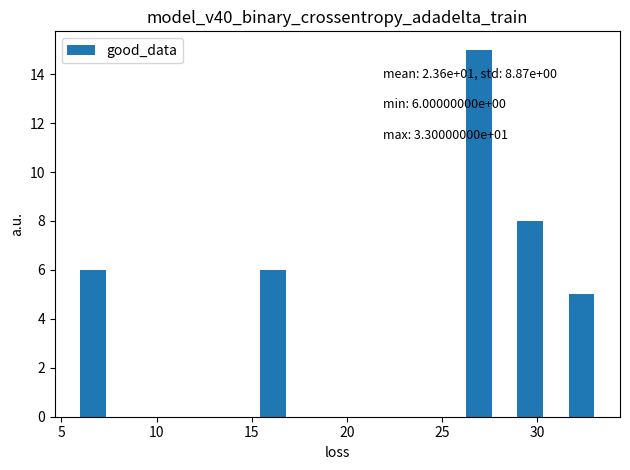

Read against the x-axis, roughly where is the centre of the tallest bar?

27.0